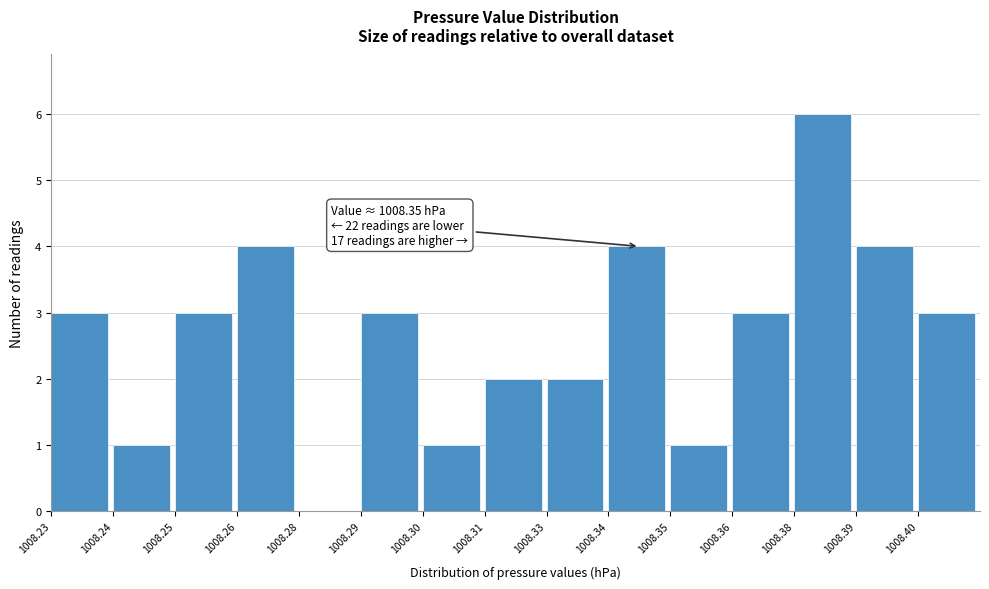

Reading left to right, list all the values displayed in this chart.

1008.23=3	1008.24=1	1008.25=3	1008.26=4	1008.28=0	1008.29=3	1008.30=1	1008.31=2	1008.33=2	1008.34=4	1008.35=1	1008.36=3	1008.38=6	1008.39=4	1008.40=3